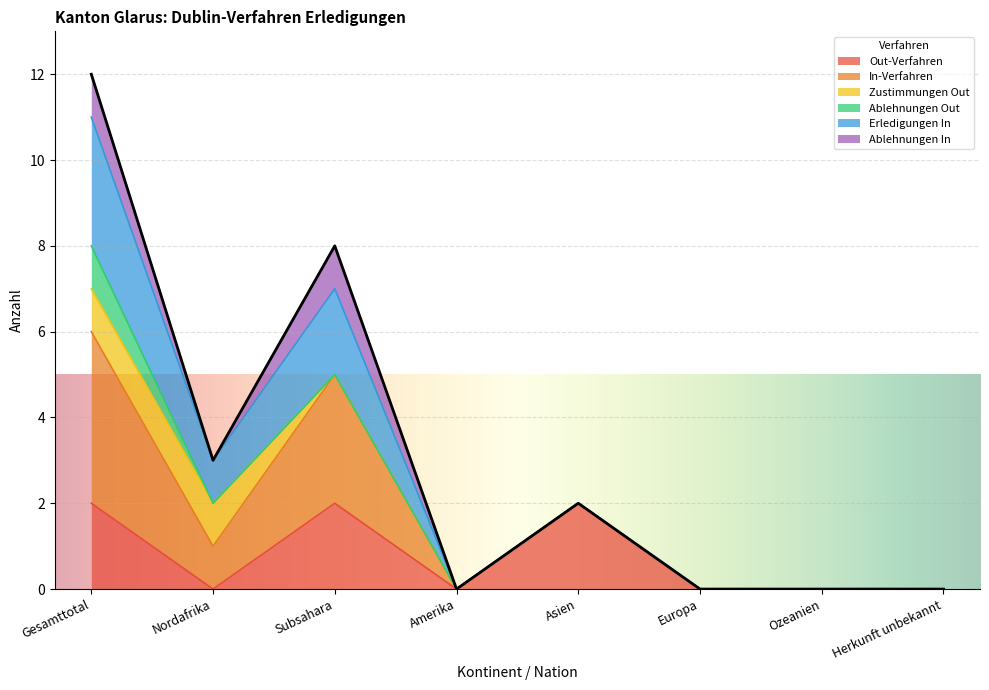

At how many categories does at least one series exceed 7?

2